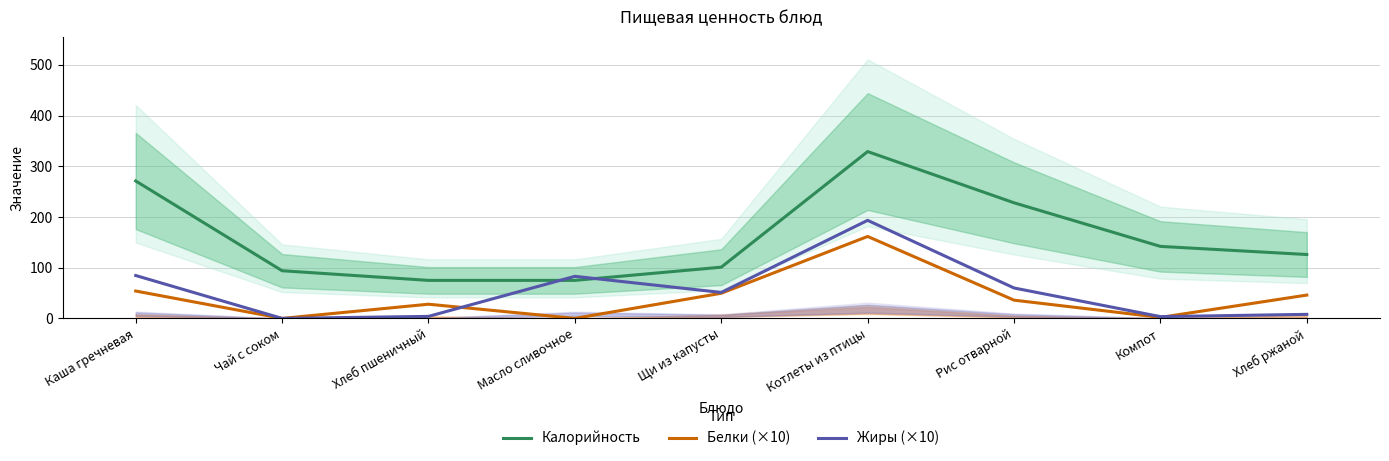

At which category is the sum across all series the highest?

Котлеты из птицы